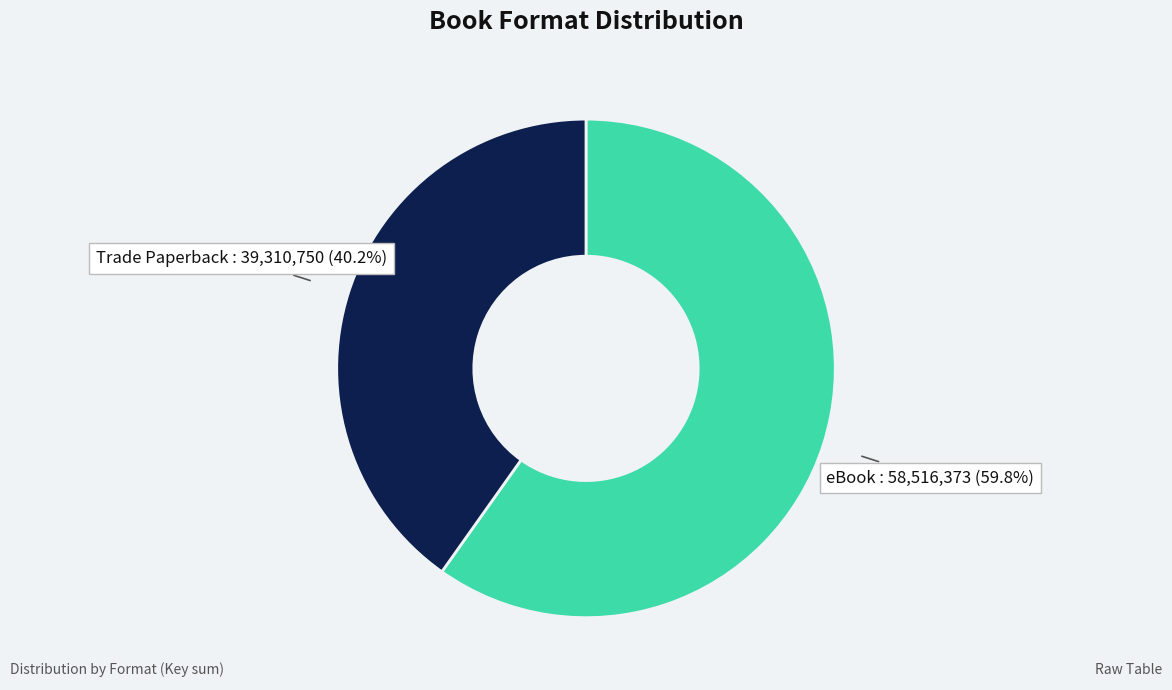

Is there a majority slice in this chart?

Yes